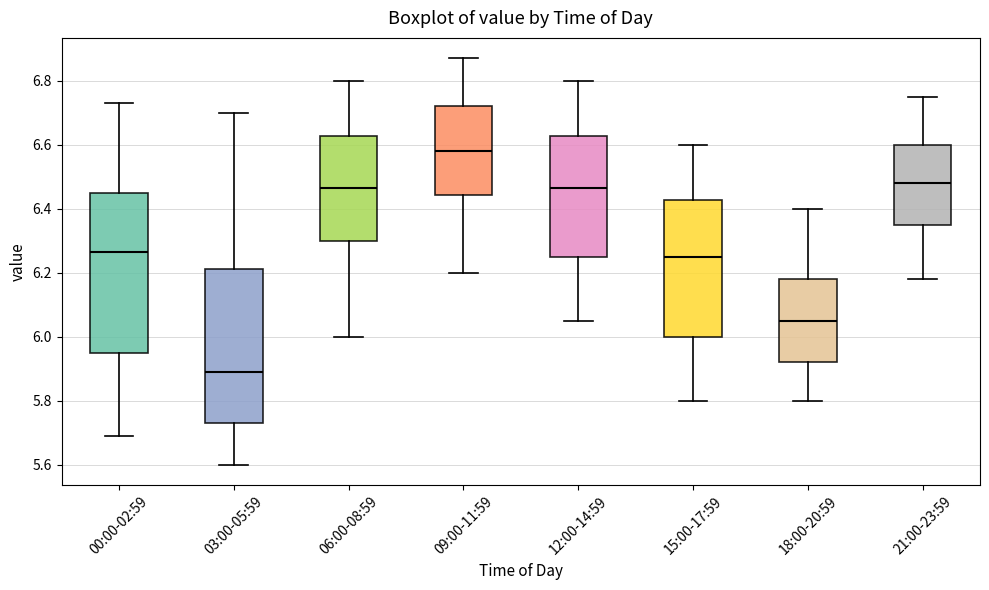

Which box has the lowest median line?

03:00-05:59